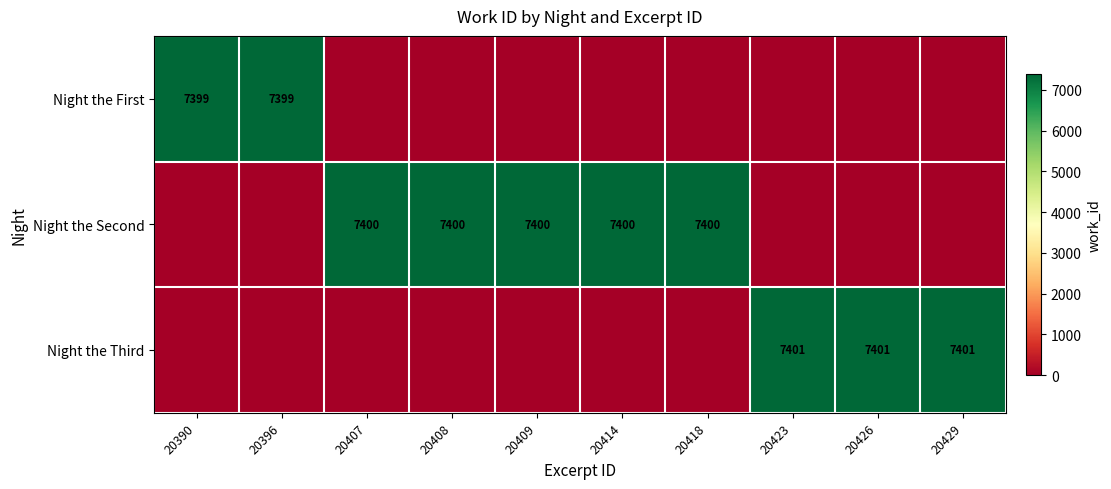

The value of Night the Second at 20414 is 12421. True or false?

False